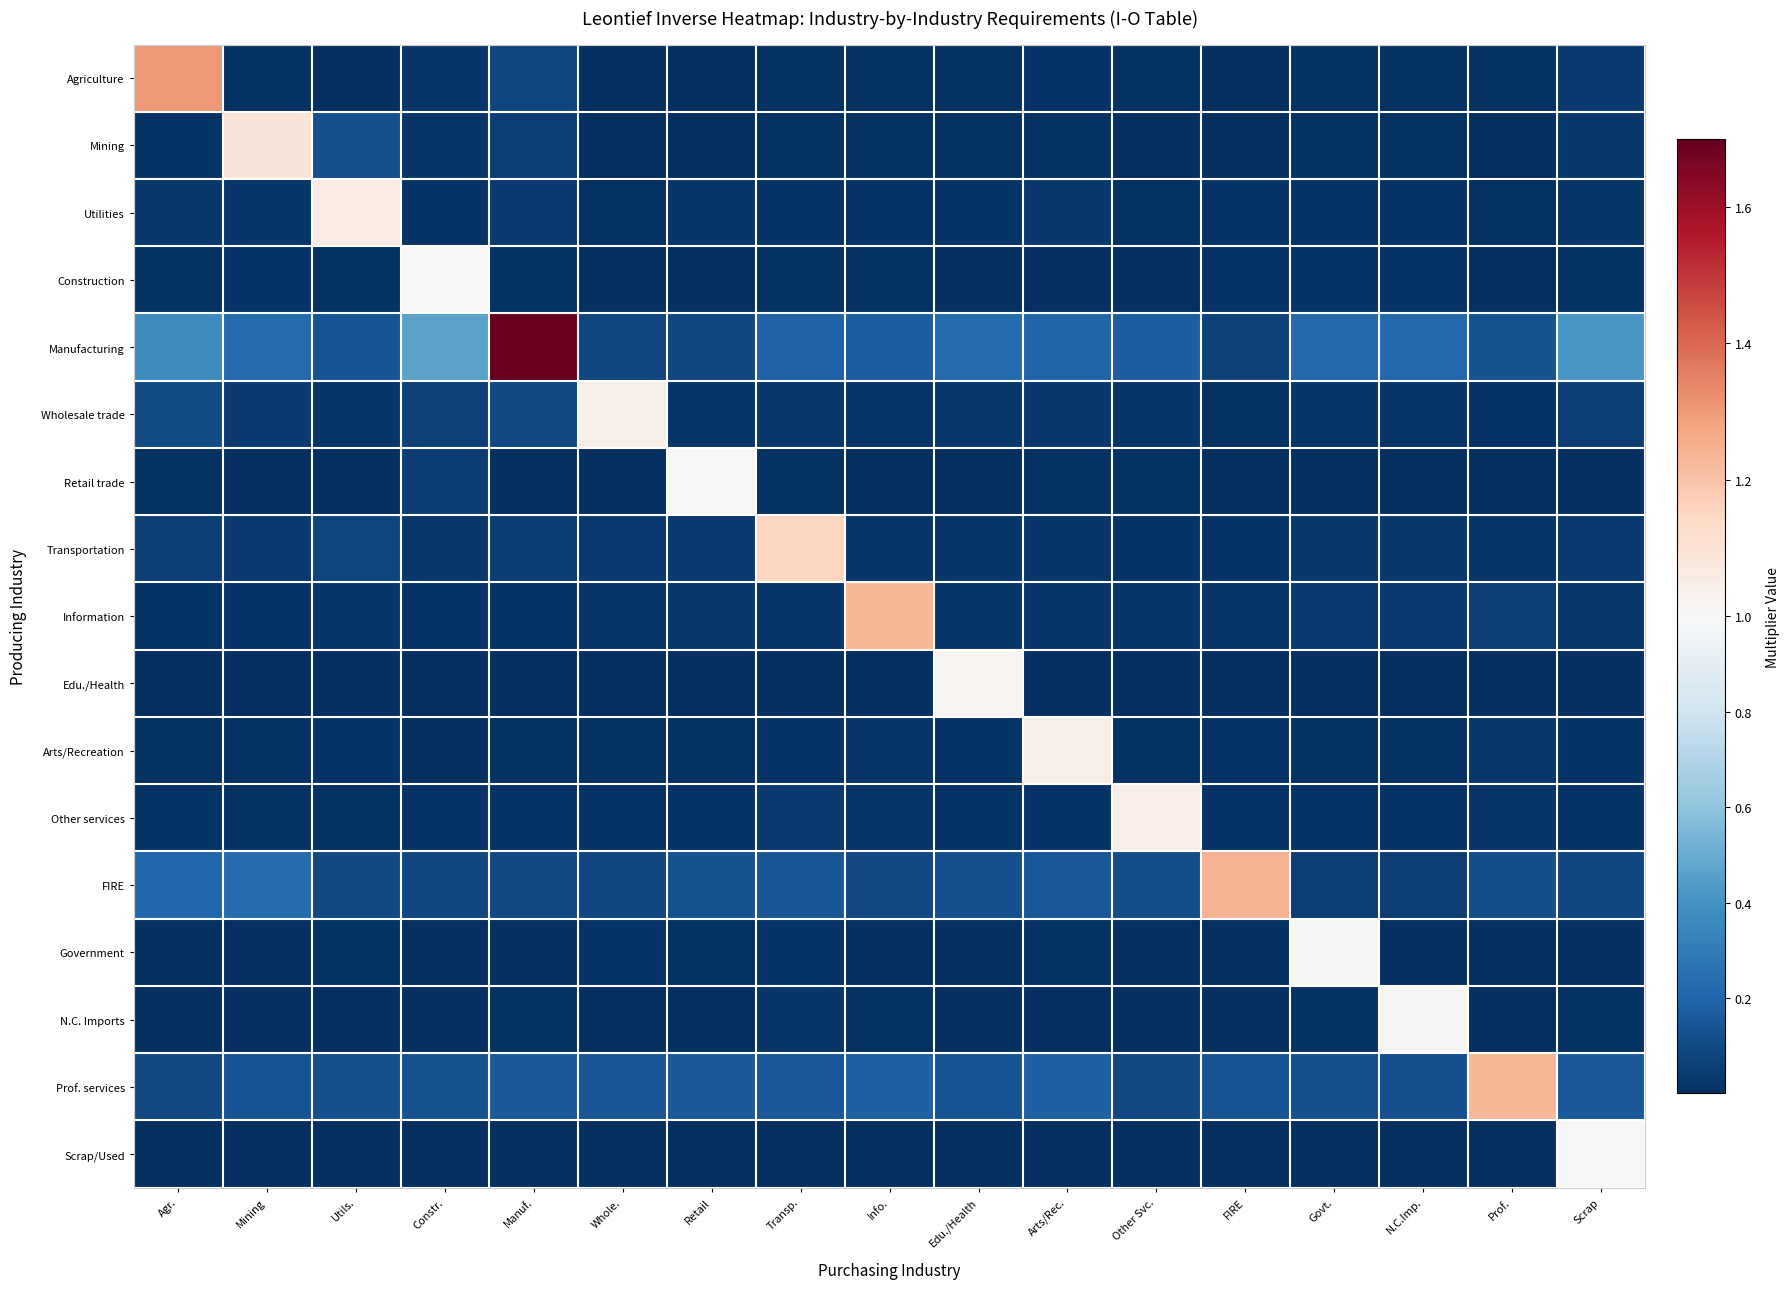

Reading right to left, extract all data points from this chart.

Agriculture: Scrap=0.0	Prof.=0.0	N.C.Imp.=0.0	Govt.=0.0	FIRE=0.0	Other Svc.=0.0	Arts/Rec.=0.0	Edu./Health=0.0	Info.=0.0	Transp.=0.0	Retail=0.0	Whole.=0.0	Manuf.=0.1	Constr.=0.0	Utils.=0.0	Mining=0.0	Agr.=1.3
Mining: Scrap=0.0	Prof.=0.0	N.C.Imp.=0.0	Govt.=0.0	FIRE=0.0	Other Svc.=0.0	Arts/Rec.=0.0	Edu./Health=0.0	Info.=0.0	Transp.=0.0	Retail=0.0	Whole.=0.0	Manuf.=0.1	Constr.=0.0	Utils.=0.1	Mining=1.1	Agr.=0.0
Utilities: Scrap=0.0	Prof.=0.0	N.C.Imp.=0.0	Govt.=0.0	FIRE=0.0	Other Svc.=0.0	Arts/Rec.=0.0	Edu./Health=0.0	Info.=0.0	Transp.=0.0	Retail=0.0	Whole.=0.0	Manuf.=0.0	Constr.=0.0	Utils.=1.1	Mining=0.0	Agr.=0.0
Construction: Scrap=0.0	Prof.=0.0	N.C.Imp.=0.0	Govt.=0.0	FIRE=0.0	Other Svc.=0.0	Arts/Rec.=0.0	Edu./Health=0.0	Info.=0.0	Transp.=0.0	Retail=0.0	Whole.=0.0	Manuf.=0.0	Constr.=1.0	Utils.=0.0	Mining=0.0	Agr.=0.0
Manufacturing: Scrap=0.4	Prof.=0.1	N.C.Imp.=0.2	Govt.=0.2	FIRE=0.1	Other Svc.=0.2	Arts/Rec.=0.2	Edu./Health=0.2	Info.=0.2	Transp.=0.2	Retail=0.1	Whole.=0.1	Manuf.=1.7	Constr.=0.5	Utils.=0.1	Mining=0.2	Agr.=0.4
Wholesale trade: Scrap=0.1	Prof.=0.0	N.C.Imp.=0.0	Govt.=0.0	FIRE=0.0	Other Svc.=0.0	Arts/Rec.=0.0	Edu./Health=0.0	Info.=0.0	Transp.=0.0	Retail=0.0	Whole.=1.0	Manuf.=0.1	Constr.=0.1	Utils.=0.0	Mining=0.0	Agr.=0.1
Retail trade: Scrap=0.0	Prof.=0.0	N.C.Imp.=0.0	Govt.=0.0	FIRE=0.0	Other Svc.=0.0	Arts/Rec.=0.0	Edu./Health=0.0	Info.=0.0	Transp.=0.0	Retail=1.0	Whole.=0.0	Manuf.=0.0	Constr.=0.1	Utils.=0.0	Mining=0.0	Agr.=0.0
Transportation: Scrap=0.0	Prof.=0.0	N.C.Imp.=0.0	Govt.=0.0	FIRE=0.0	Other Svc.=0.0	Arts/Rec.=0.0	Edu./Health=0.0	Info.=0.0	Transp.=1.1	Retail=0.0	Whole.=0.0	Manuf.=0.1	Constr.=0.0	Utils.=0.1	Mining=0.0	Agr.=0.1
Information: Scrap=0.0	Prof.=0.1	N.C.Imp.=0.0	Govt.=0.0	FIRE=0.0	Other Svc.=0.0	Arts/Rec.=0.0	Edu./Health=0.0	Info.=1.2	Transp.=0.0	Retail=0.0	Whole.=0.0	Manuf.=0.0	Constr.=0.0	Utils.=0.0	Mining=0.0	Agr.=0.0
Edu./Health: Scrap=0.0	Prof.=0.0	N.C.Imp.=0.0	Govt.=0.0	FIRE=0.0	Other Svc.=0.0	Arts/Rec.=0.0	Edu./Health=1.0	Info.=0.0	Transp.=0.0	Retail=0.0	Whole.=0.0	Manuf.=0.0	Constr.=0.0	Utils.=0.0	Mining=0.0	Agr.=0.0
Arts/Recreation: Scrap=0.0	Prof.=0.0	N.C.Imp.=0.0	Govt.=0.0	FIRE=0.0	Other Svc.=0.0	Arts/Rec.=1.0	Edu./Health=0.0	Info.=0.0	Transp.=0.0	Retail=0.0	Whole.=0.0	Manuf.=0.0	Constr.=0.0	Utils.=0.0	Mining=0.0	Agr.=0.0
Other services: Scrap=0.0	Prof.=0.0	N.C.Imp.=0.0	Govt.=0.0	FIRE=0.0	Other Svc.=1.0	Arts/Rec.=0.0	Edu./Health=0.0	Info.=0.0	Transp.=0.0	Retail=0.0	Whole.=0.0	Manuf.=0.0	Constr.=0.0	Utils.=0.0	Mining=0.0	Agr.=0.0
FIRE: Scrap=0.1	Prof.=0.1	N.C.Imp.=0.1	Govt.=0.1	FIRE=1.2	Other Svc.=0.1	Arts/Rec.=0.2	Edu./Health=0.1	Info.=0.1	Transp.=0.1	Retail=0.1	Whole.=0.1	Manuf.=0.1	Constr.=0.1	Utils.=0.1	Mining=0.2	Agr.=0.2
Government: Scrap=0.0	Prof.=0.0	N.C.Imp.=0.0	Govt.=1.0	FIRE=0.0	Other Svc.=0.0	Arts/Rec.=0.0	Edu./Health=0.0	Info.=0.0	Transp.=0.0	Retail=0.0	Whole.=0.0	Manuf.=0.0	Constr.=0.0	Utils.=0.0	Mining=0.0	Agr.=0.0
N.C. Imports: Scrap=0.0	Prof.=0.0	N.C.Imp.=1.0	Govt.=0.0	FIRE=0.0	Other Svc.=0.0	Arts/Rec.=0.0	Edu./Health=0.0	Info.=0.0	Transp.=0.0	Retail=0.0	Whole.=0.0	Manuf.=0.0	Constr.=0.0	Utils.=0.0	Mining=0.0	Agr.=0.0
Prof. services: Scrap=0.2	Prof.=1.2	N.C.Imp.=0.1	Govt.=0.1	FIRE=0.1	Other Svc.=0.1	Arts/Rec.=0.2	Edu./Health=0.1	Info.=0.2	Transp.=0.1	Retail=0.2	Whole.=0.1	Manuf.=0.2	Constr.=0.1	Utils.=0.1	Mining=0.1	Agr.=0.1
Scrap/Used: Scrap=1.0	Prof.=0.0	N.C.Imp.=0.0	Govt.=0.0	FIRE=0.0	Other Svc.=0.0	Arts/Rec.=0.0	Edu./Health=0.0	Info.=0.0	Transp.=0.0	Retail=0.0	Whole.=0.0	Manuf.=0.0	Constr.=0.0	Utils.=0.0	Mining=0.0	Agr.=0.0